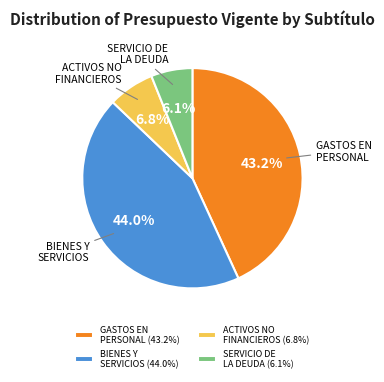

Which slice is the smallest?

SERVICIO DE LA DEUDA (6.1%)